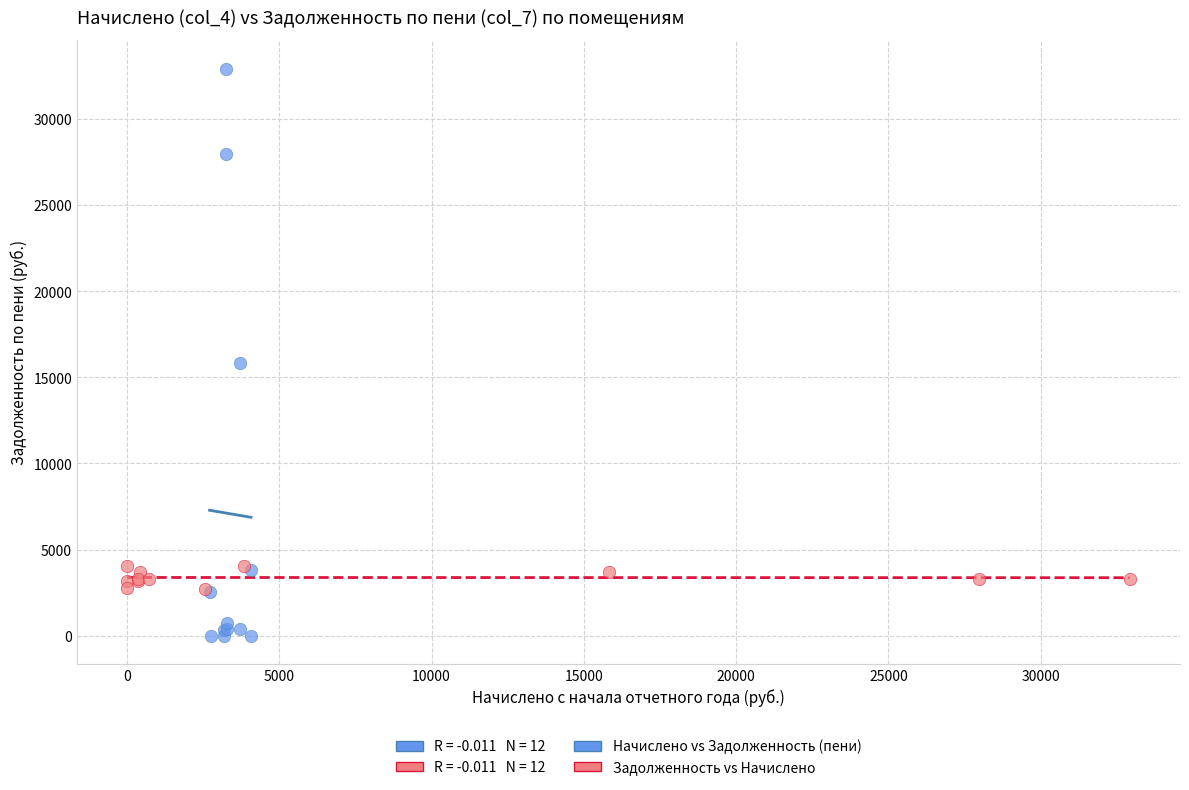

Which series reaches the minimum Y coordinate?

Начислено vs Задолженность (пени)